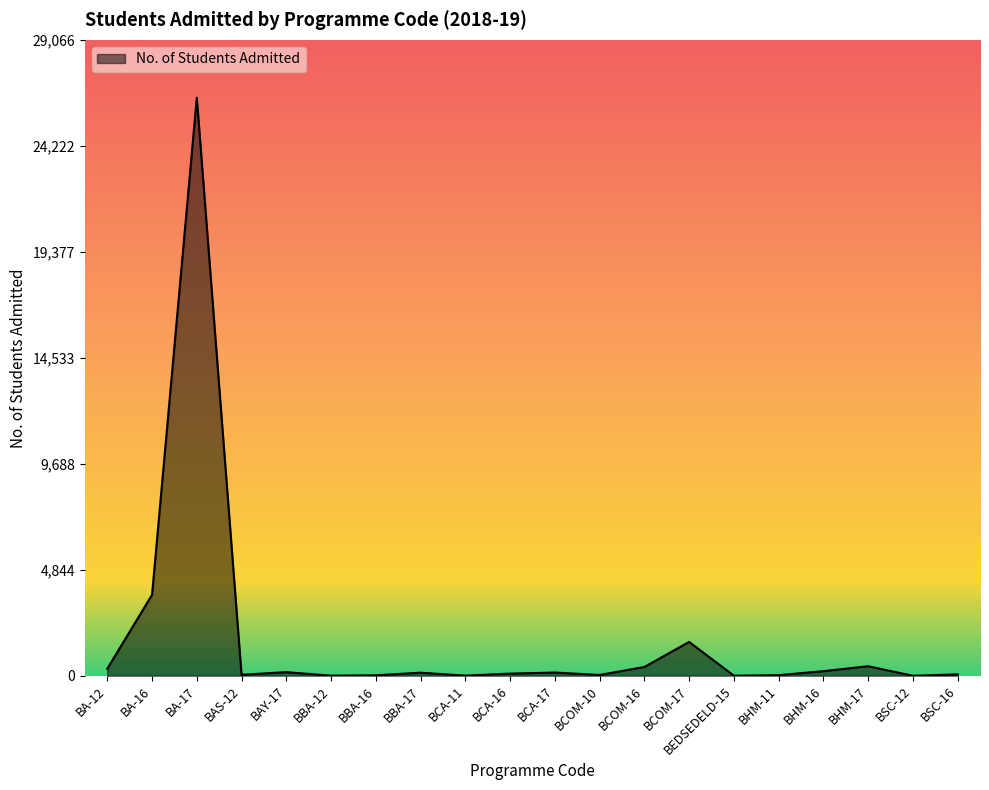

How many lines are shown in the chart?

1